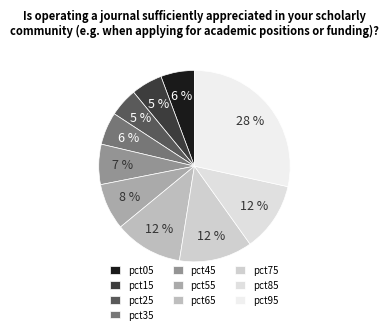

What is the largest slice in the pie chart?

pct95